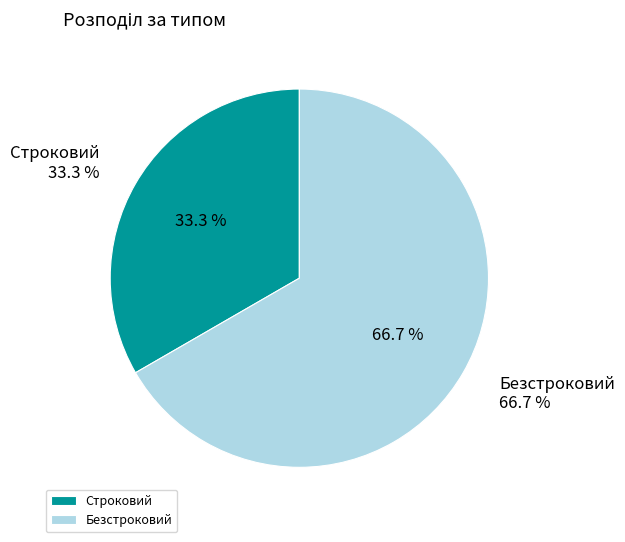

What percentage is the Безстроковий slice, to the nearest percent?

67%